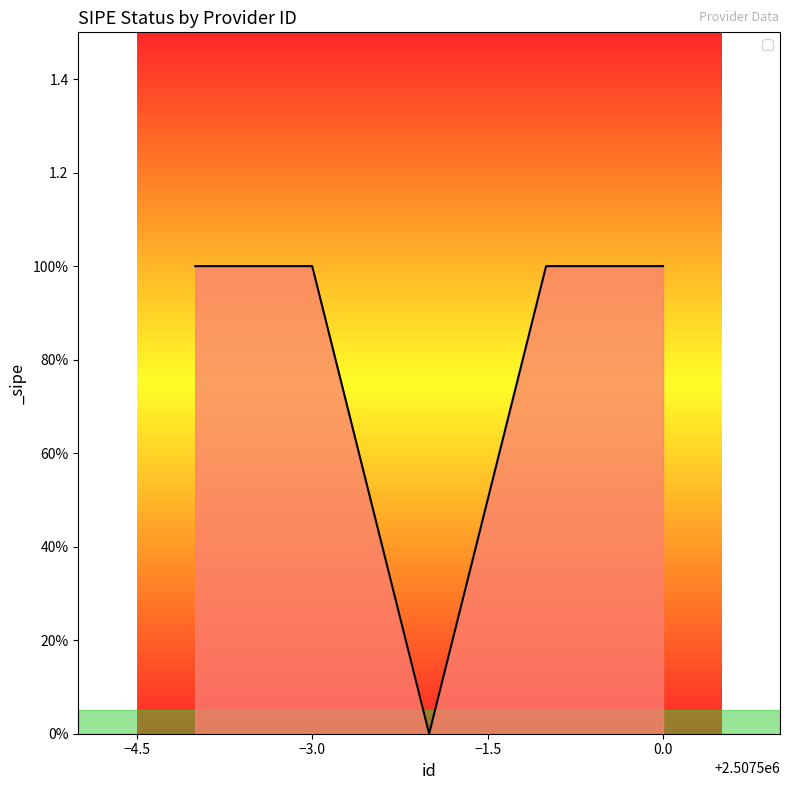

How many interior local valleys (lower than both neighbors) does the data have?

1